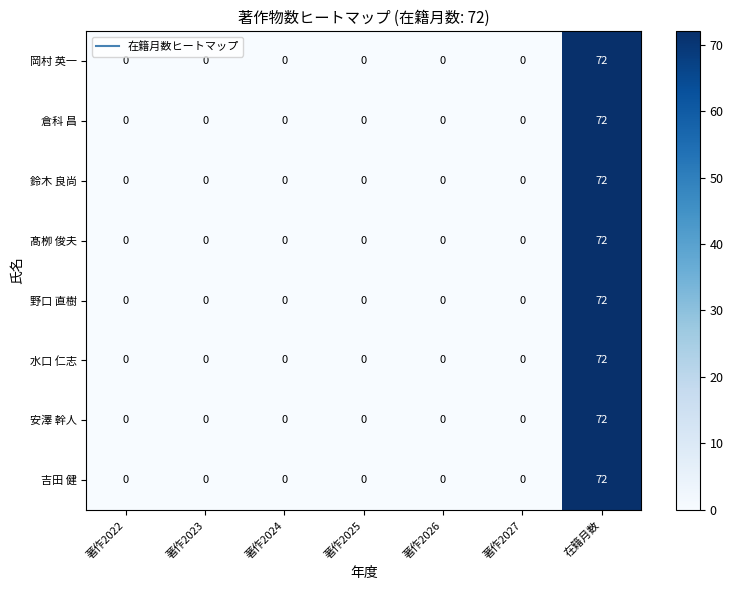

How many values in the 水口 仁志 series exceed 0?

1